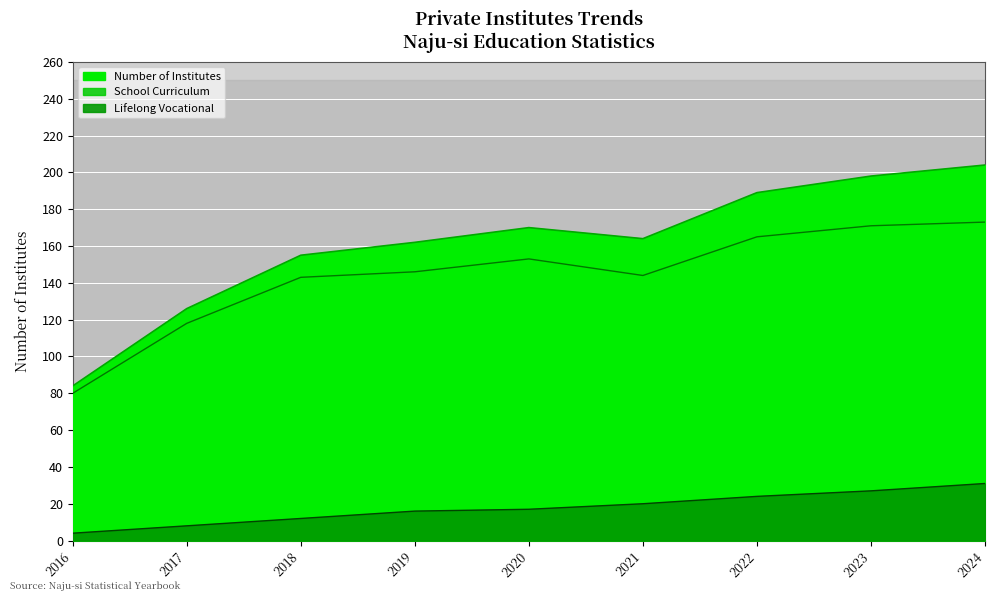

The School Curriculum series shows 80 at 2016. True or false?

True